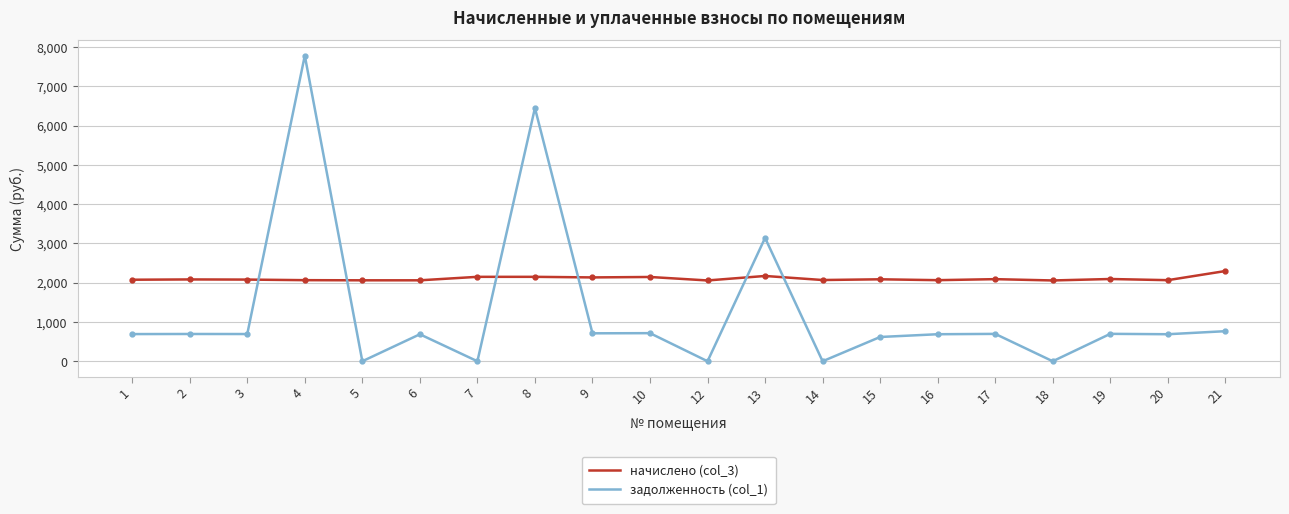

Where do задолженность (col_1) and начислено (col_3) first cross each other?

3 and 4